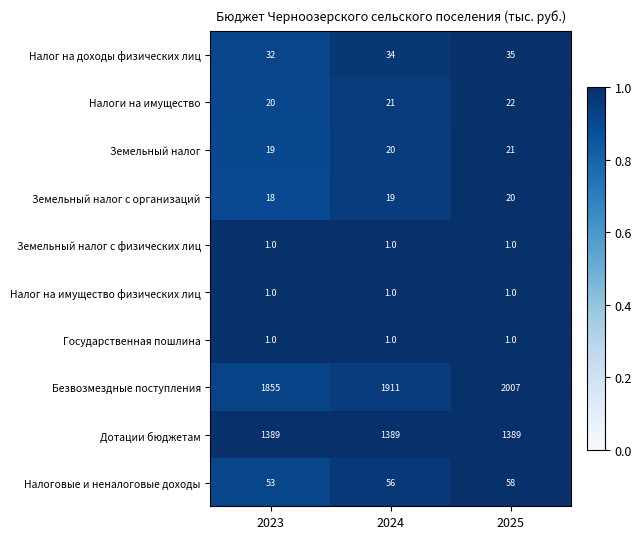

What is the smallest value displayed?

1